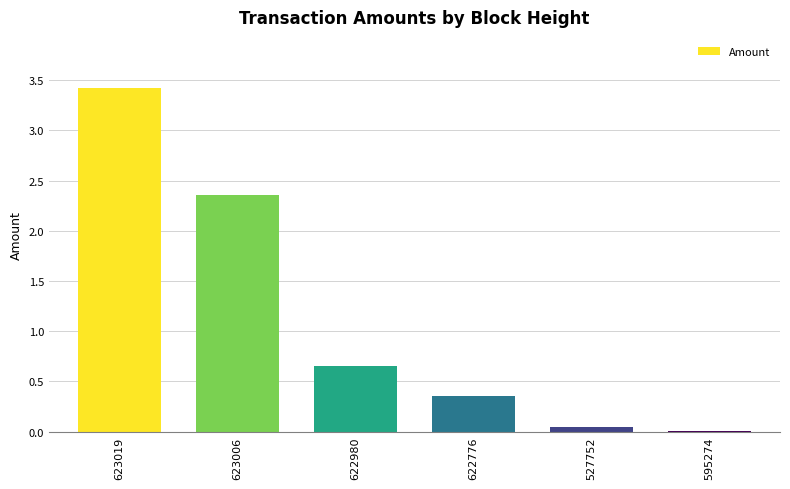

What is the change in value from 623019 to 622980?

-2.8